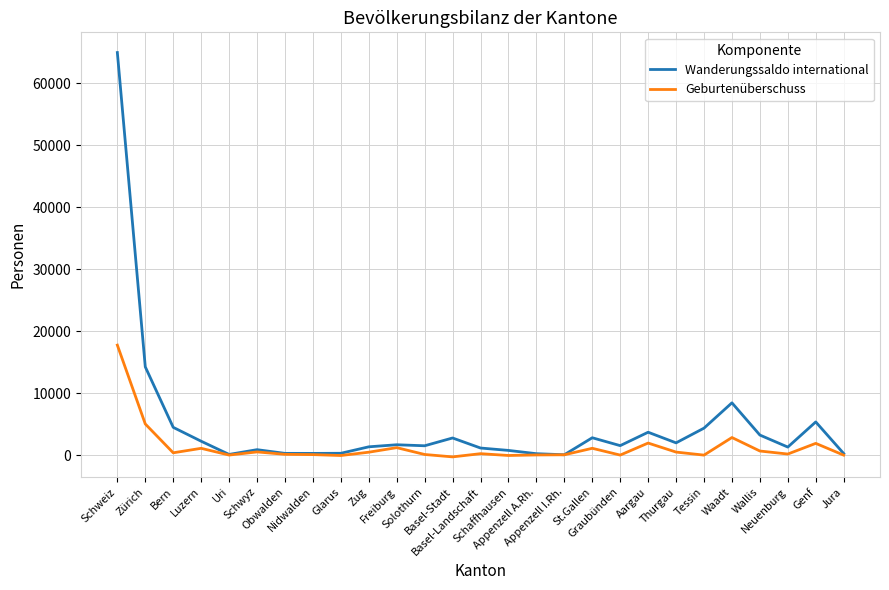

List the series in order of their overall mean, lowest first.

Geburtenüberschuss, Wanderungssaldo international